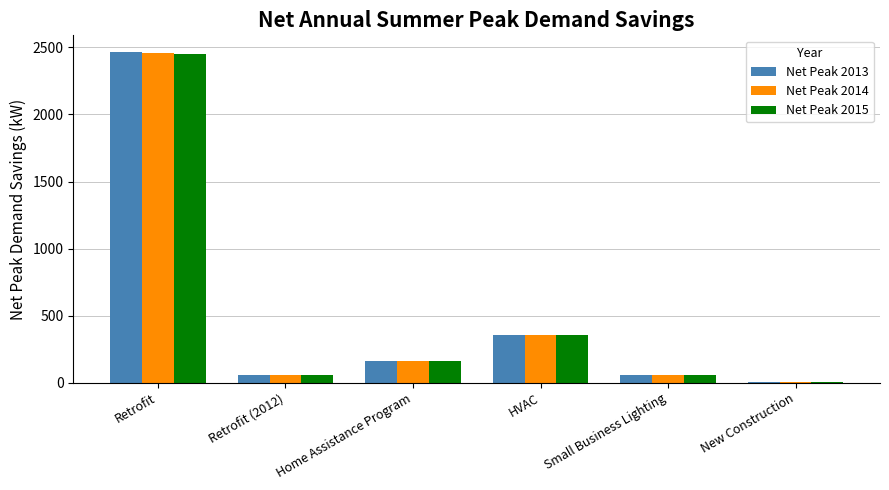

True or false: Net Peak 2013 has a value of 59.6 at Small Business Lighting.

True